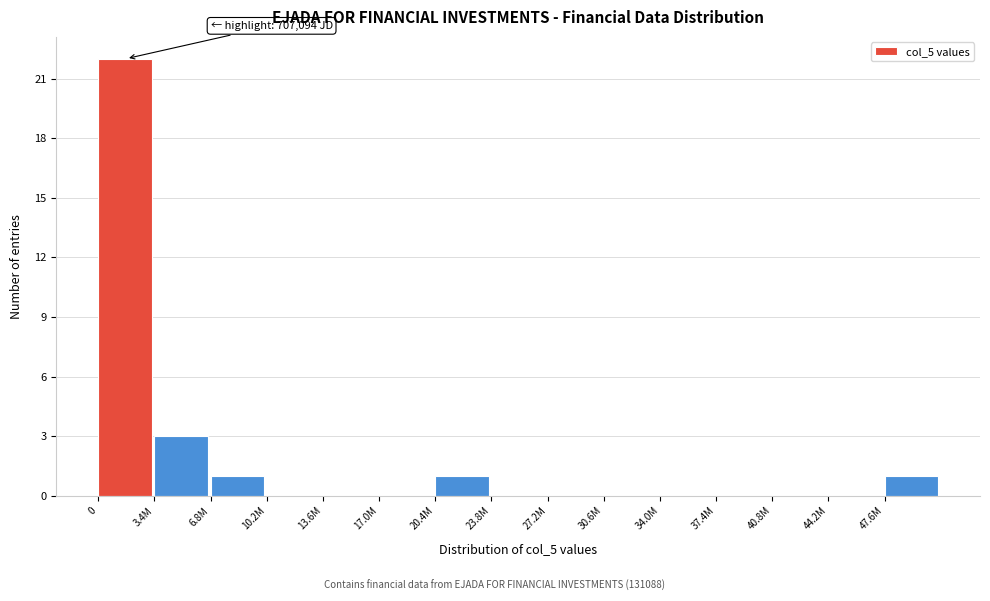

Reading right to left, transcribe all the data shown in this chart.

47.6M=1	44.2M=0	40.8M=0	37.4M=0	34.0M=0	30.6M=0	27.2M=0	23.8M=0	20.4M=1	17.0M=0	13.6M=0	10.2M=0	6.8M=1	3.4M=3	0=22